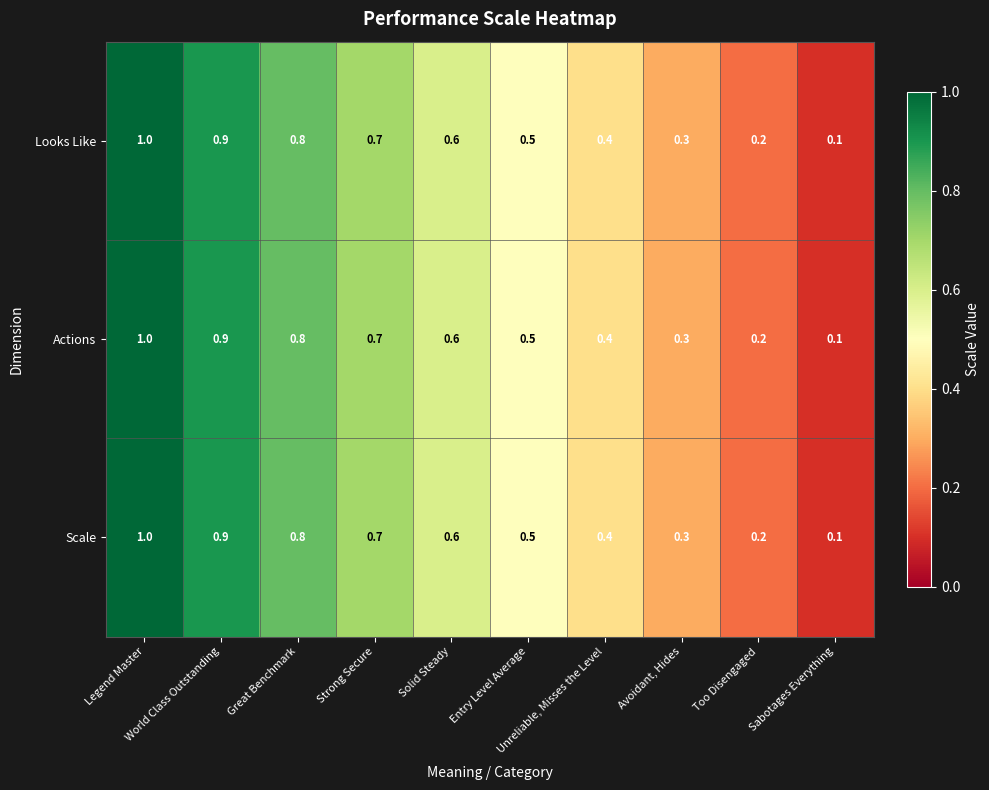

Which label corresponds to the largest value in the chart?

Legend Master